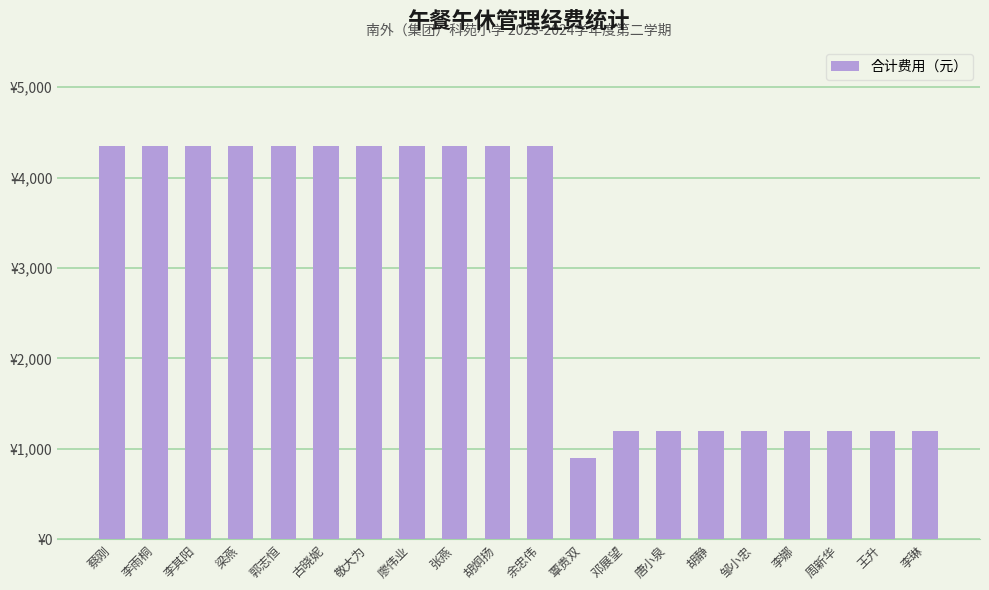

How many bars are there in total?

20